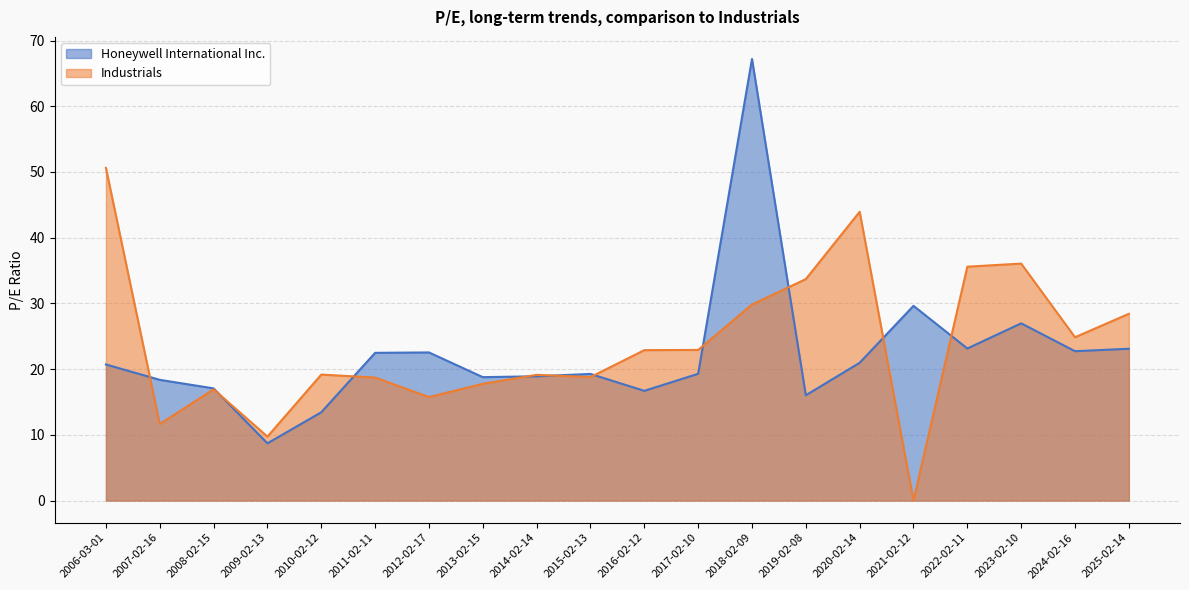

Where does the Honeywell International Inc. series first go above 20?

2006-03-01